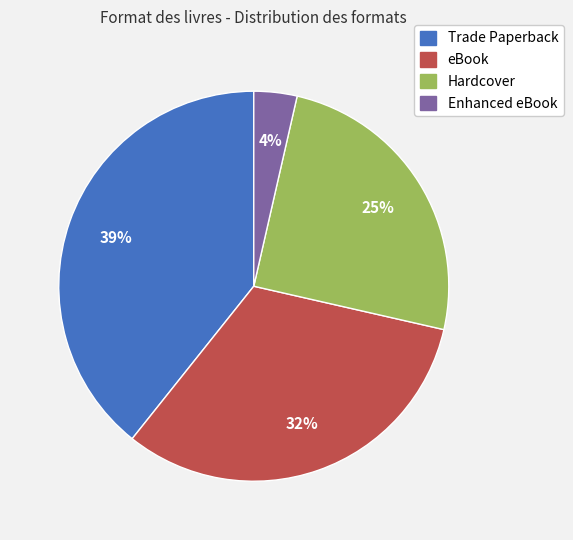

Does any single category account for the majority?

No